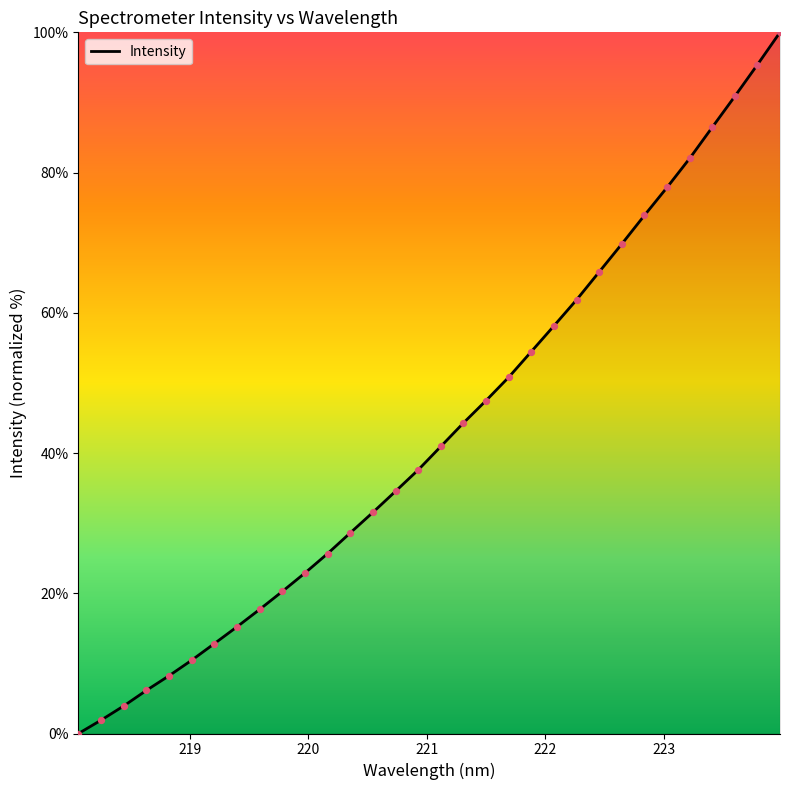

What is the maximum value shown in the chart?

100.0